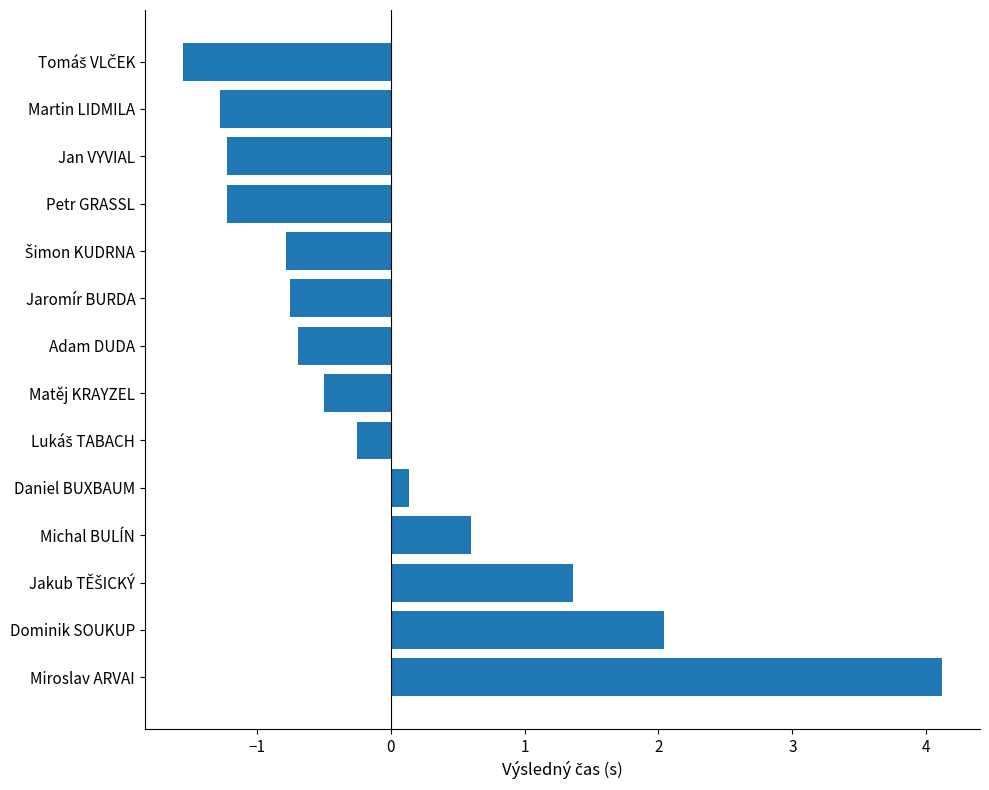

What value does the data have at Matěj KRAYZEL?

-0.5